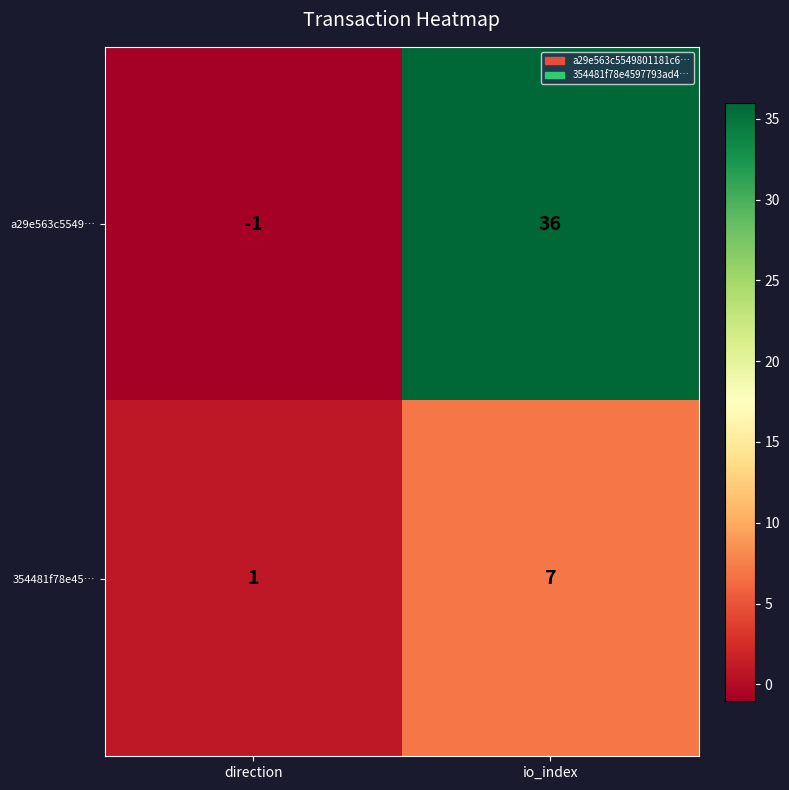

Reading left to right, extract all data points from this chart.

a29e563c5549…: -1	36
354481f78e45…: 1	7